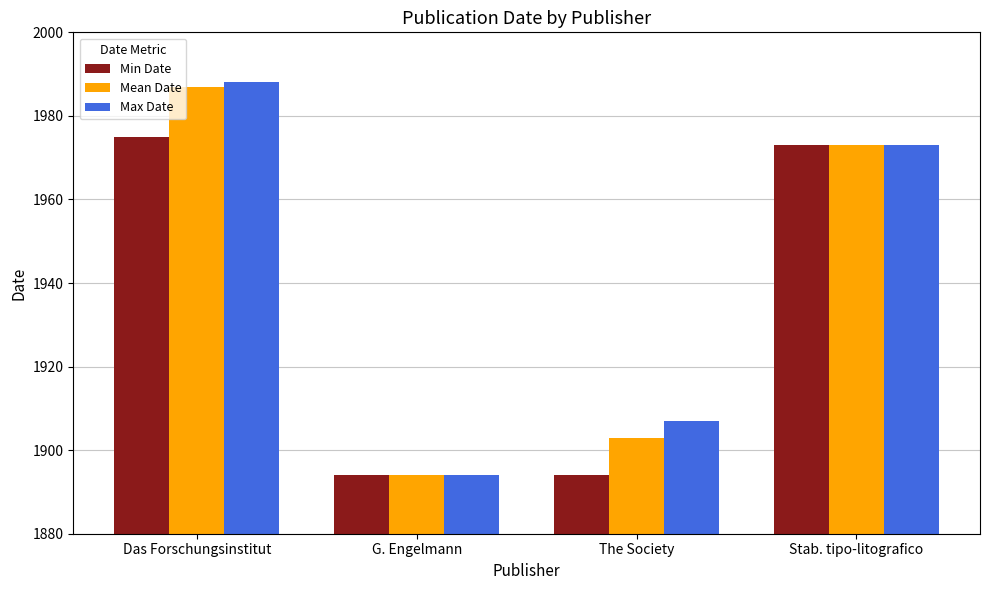

Rank the series at Das Forschungsinstitut from highest to lowest value.

Max Date, Mean Date, Min Date